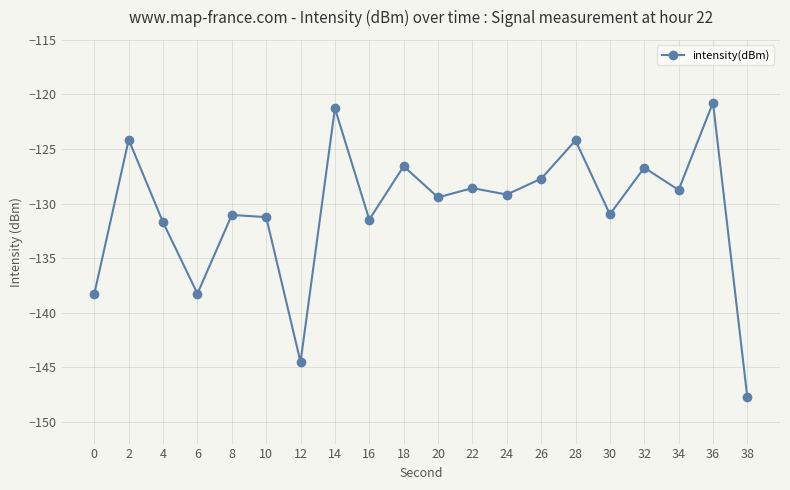

What is the approximate value at 4?

-131.7